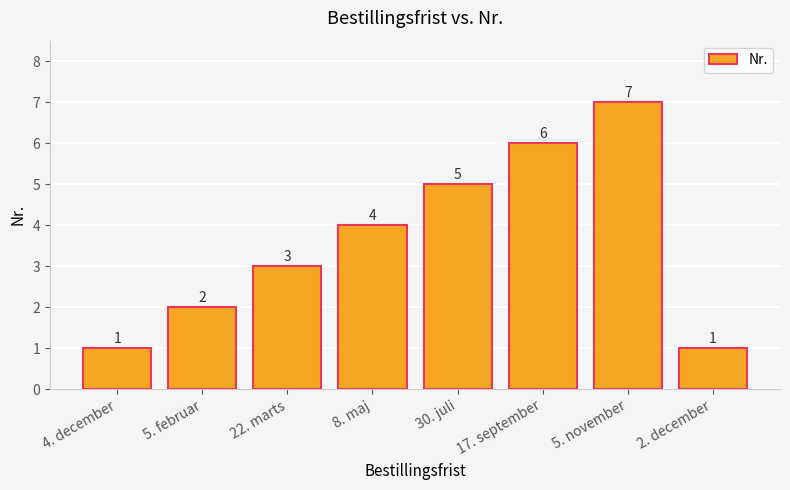

Count the values in the range 2 to 6.

5